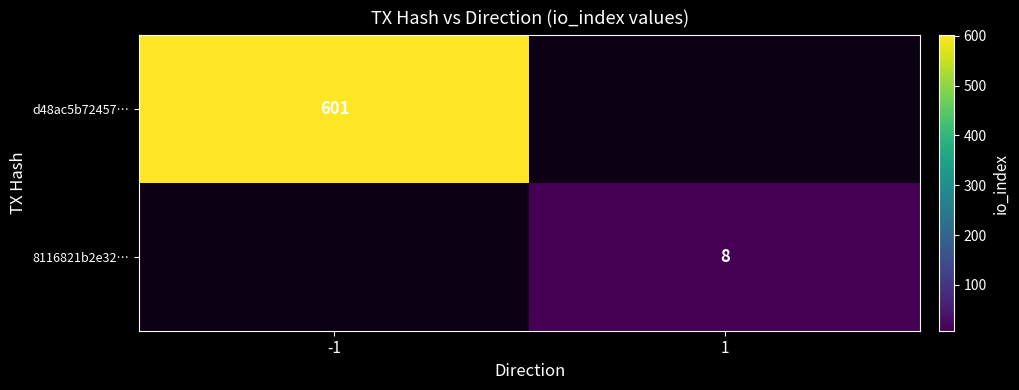

The value of d48ac5b72457… at -1 is 180. True or false?

False